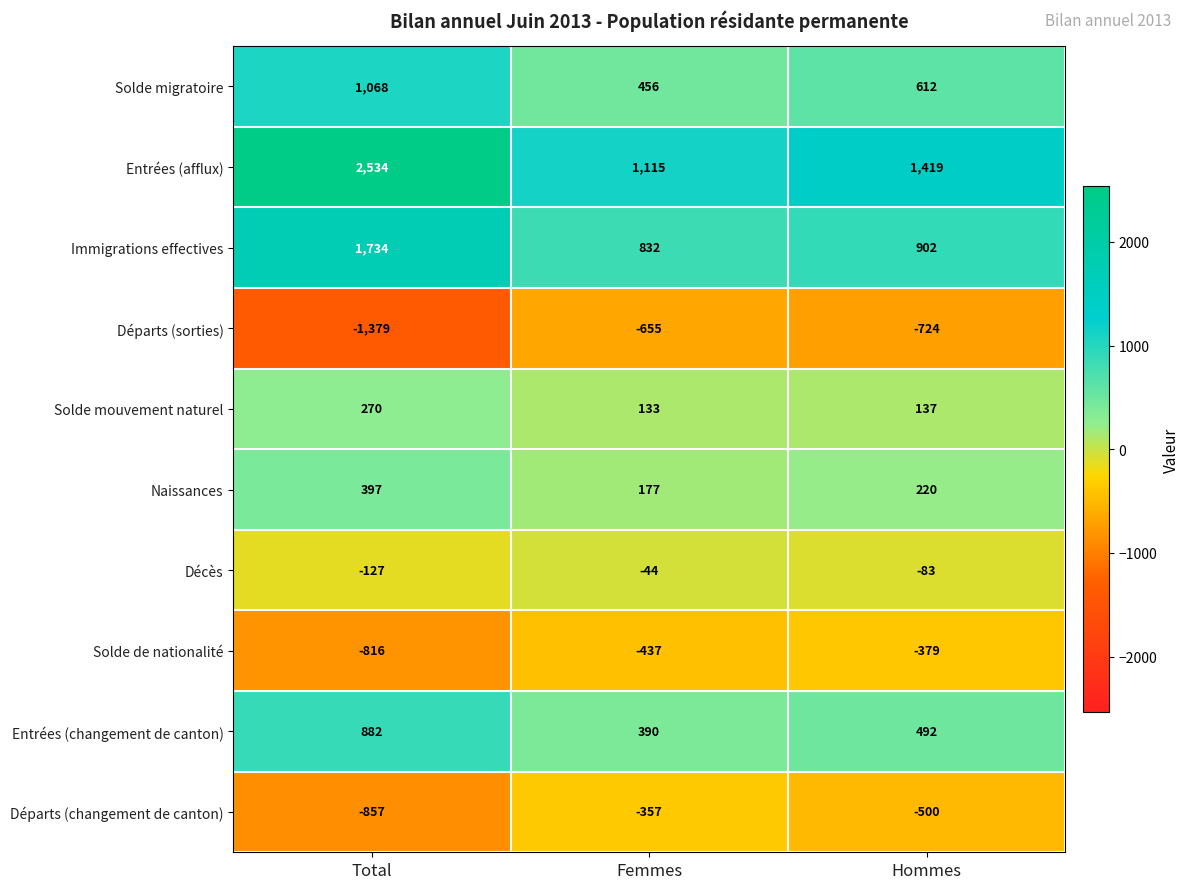

Which label corresponds to the smallest value in the chart?

Total